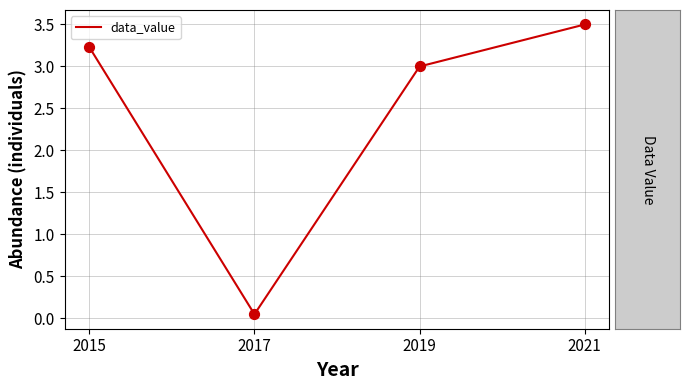

Between 2021 and 2015, which is larger?

2021